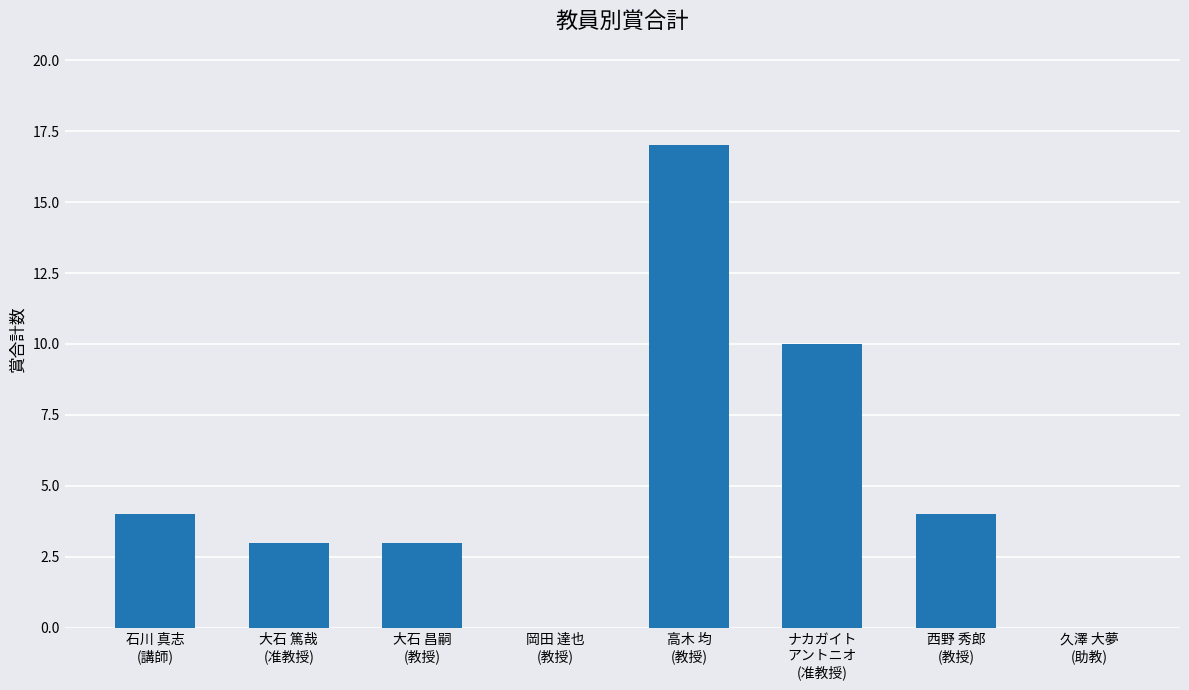

How many series are shown in this chart?

1